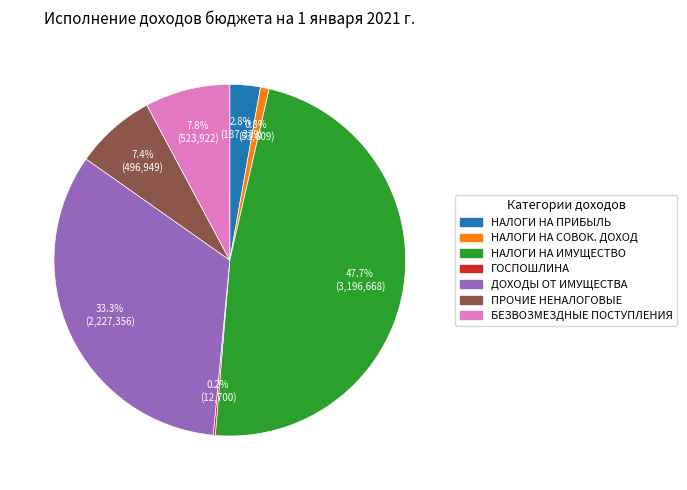

Is there any slice that represents more than half of the pie?

No